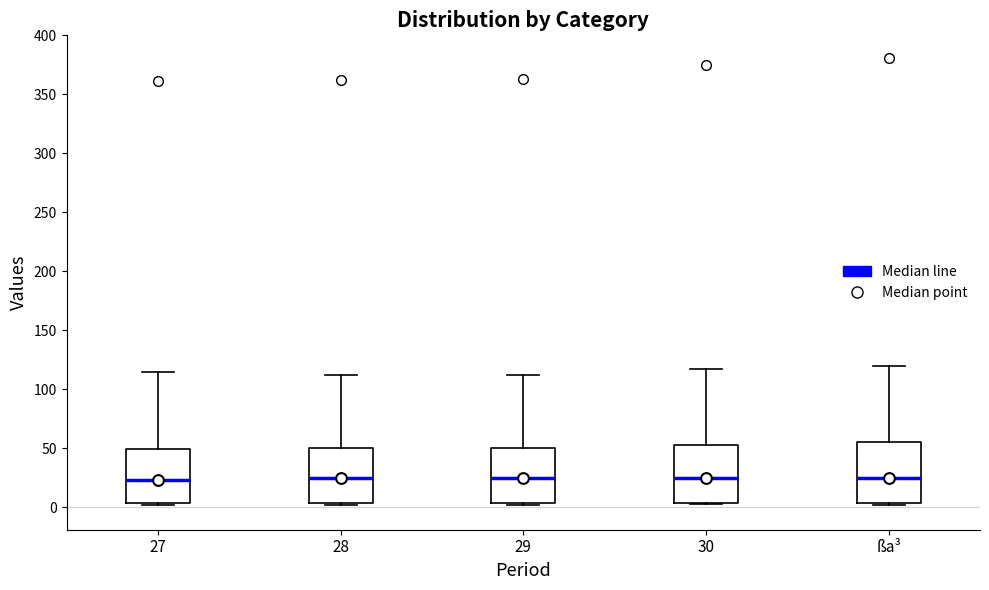

Where is the upper edge of the box for 30 on the y-axis? The values are not printed on the chart, so give them approximately, as read against the axis.

55